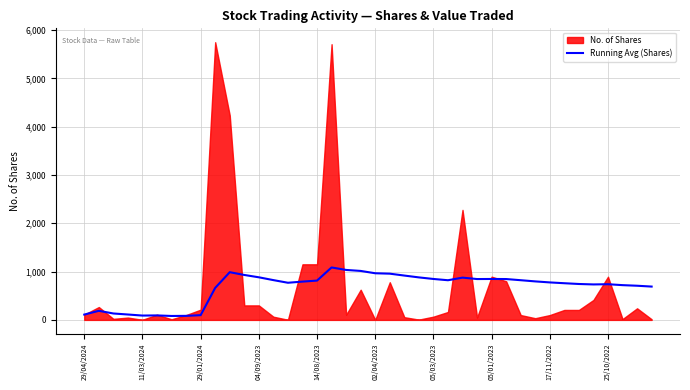

Is it true that Running Avg (Shares) equals 1119.8 at 17/11/2022?

False